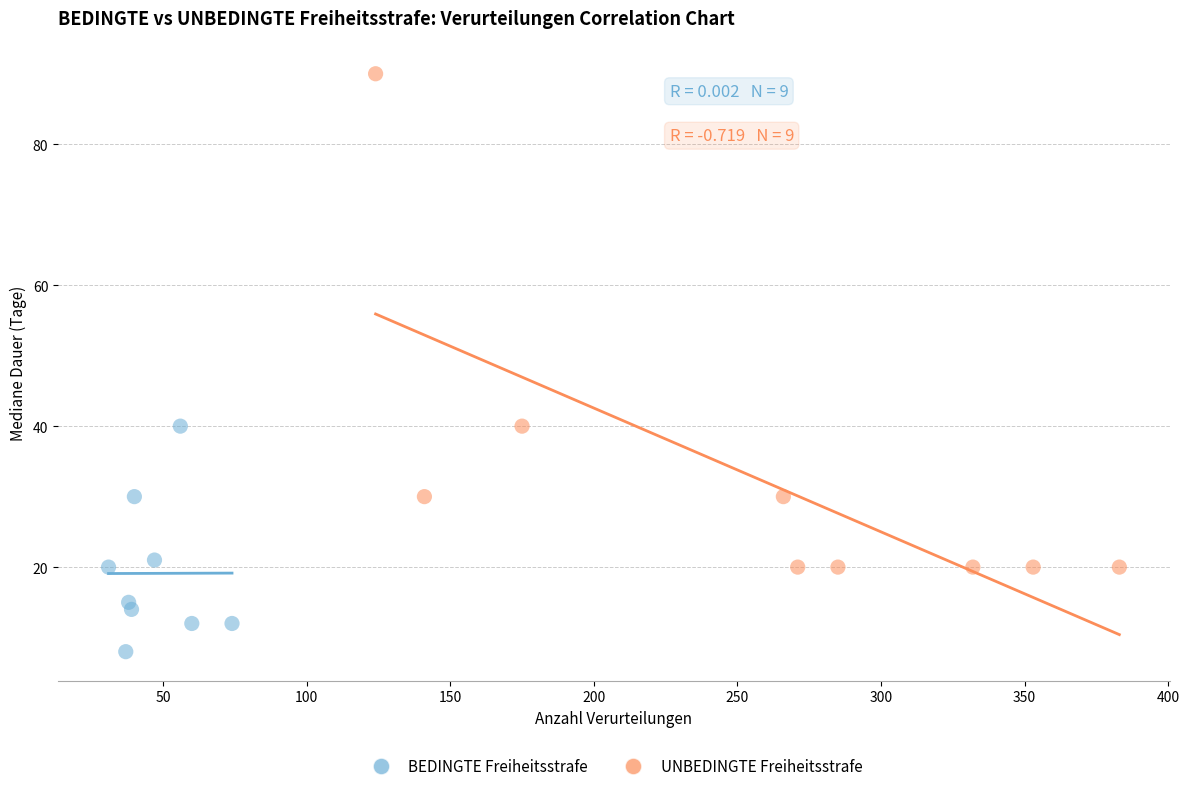

Which series has the widest spread of Y values?

UNBEDINGTE Freiheitsstrafe